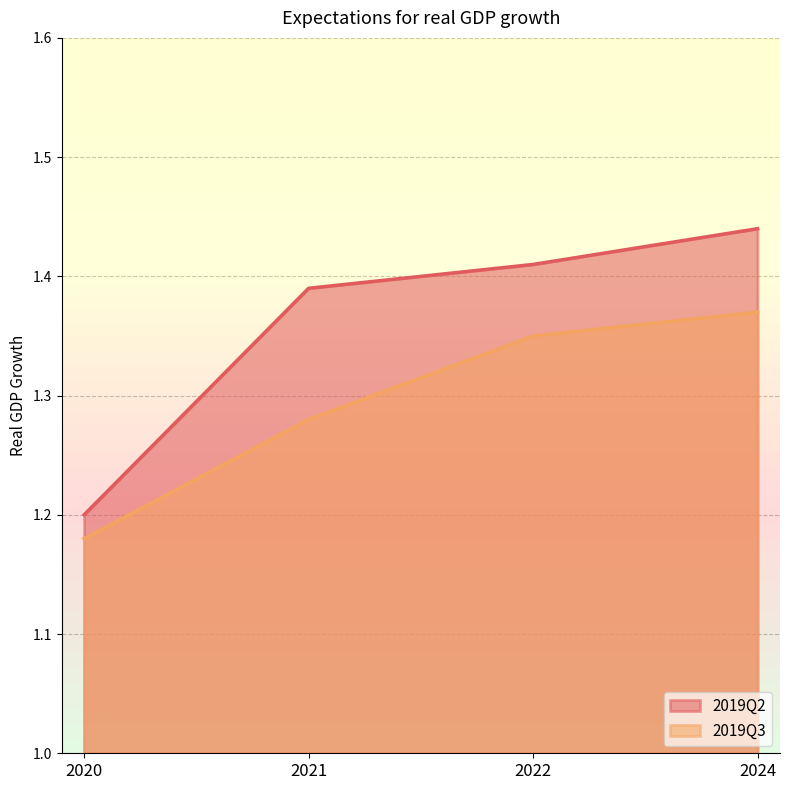

At how many categories does at least one series exceed 1?

4